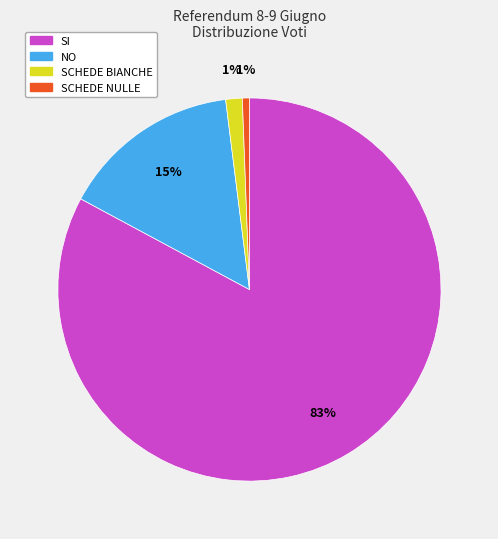

Combined, do NO and SCHEDE BIANCHE account for over 50%?

No